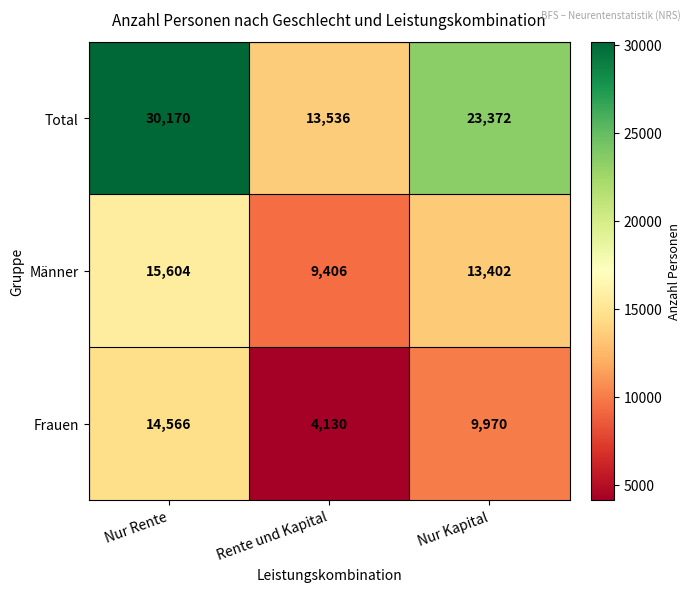

Which series has the largest total across all categories?

Total